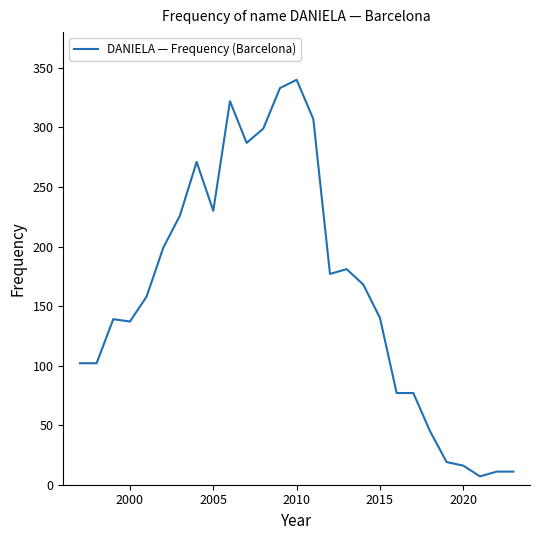

Count the number of data series in this chart.

1